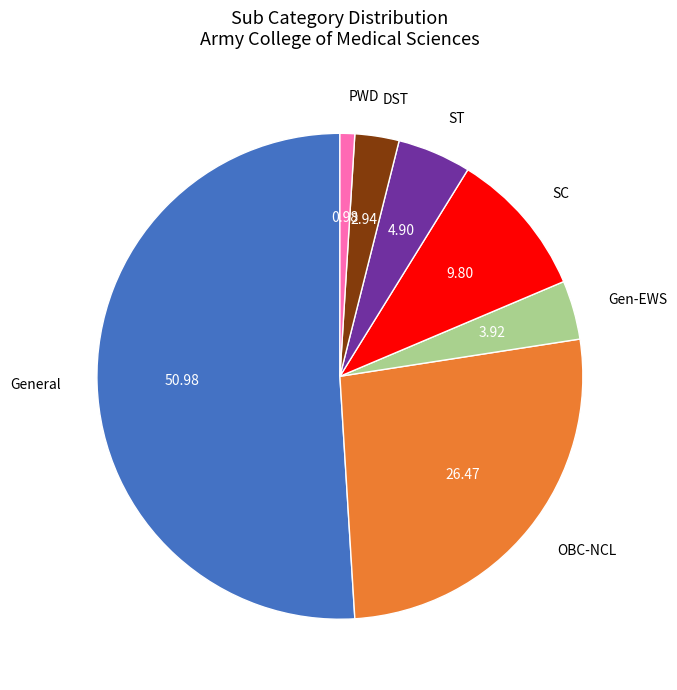

Does General represent more than half of the total?

Yes